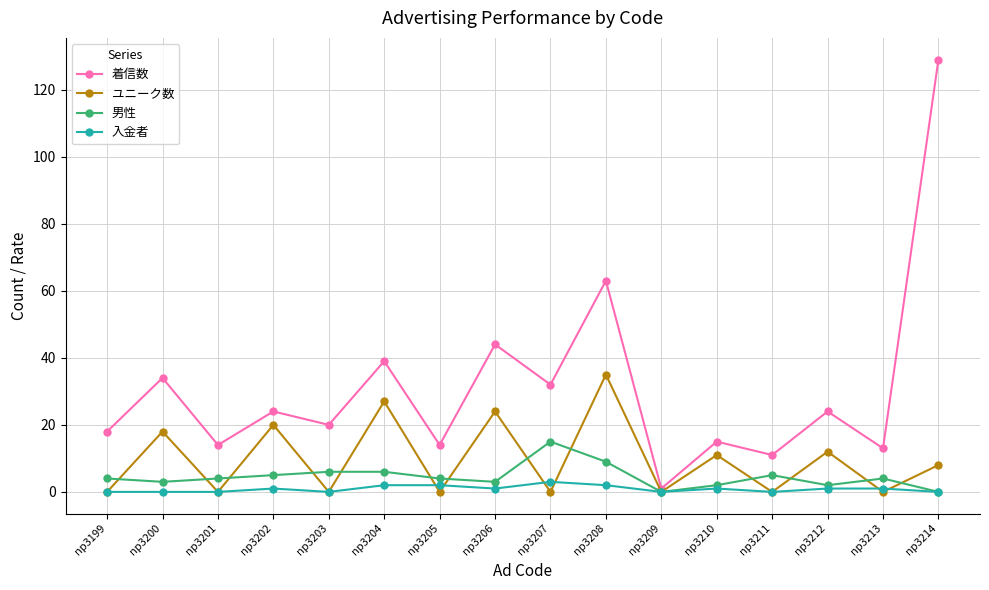

Reading left to right, transcribe all the data shown in this chart.

着信数: np3199=18	np3200=34	np3201=14	np3202=24	np3203=20	np3204=39	np3205=14	np3206=44	np3207=32	np3208=63	np3209=1	np3210=15	np3211=11	np3212=24	np3213=13	np3214=129
ユニーク数: np3199=0	np3200=18	np3201=0	np3202=20	np3203=0	np3204=27	np3205=0	np3206=24	np3207=0	np3208=35	np3209=0	np3210=11	np3211=0	np3212=12	np3213=0	np3214=8
男性: np3199=4	np3200=3	np3201=4	np3202=5	np3203=6	np3204=6	np3205=4	np3206=3	np3207=15	np3208=9	np3209=0	np3210=2	np3211=5	np3212=2	np3213=4	np3214=0
入金者: np3199=0	np3200=0	np3201=0	np3202=1	np3203=0	np3204=2	np3205=2	np3206=1	np3207=3	np3208=2	np3209=0	np3210=1	np3211=0	np3212=1	np3213=1	np3214=0